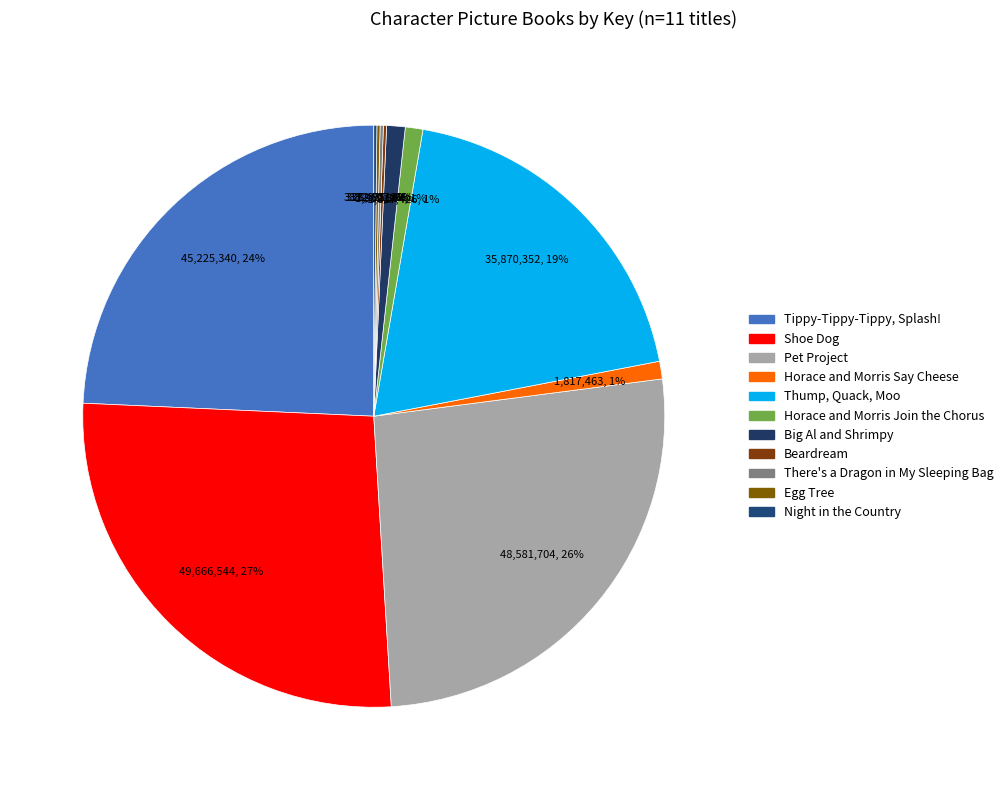

Does Thump, Quack, Moo account for over 50% of the chart?

No